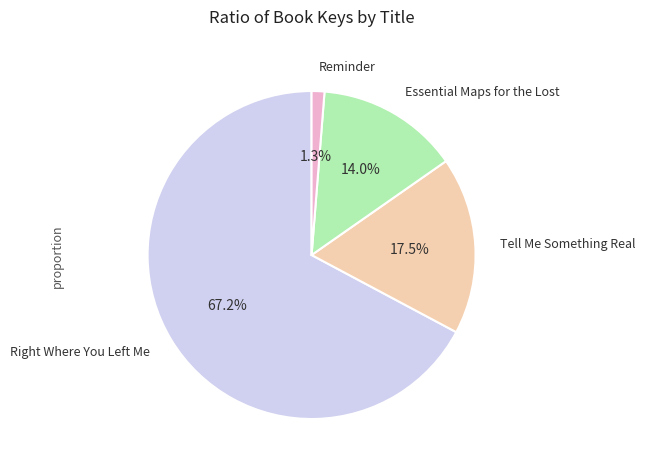

Is there any slice that represents more than half of the pie?

Yes